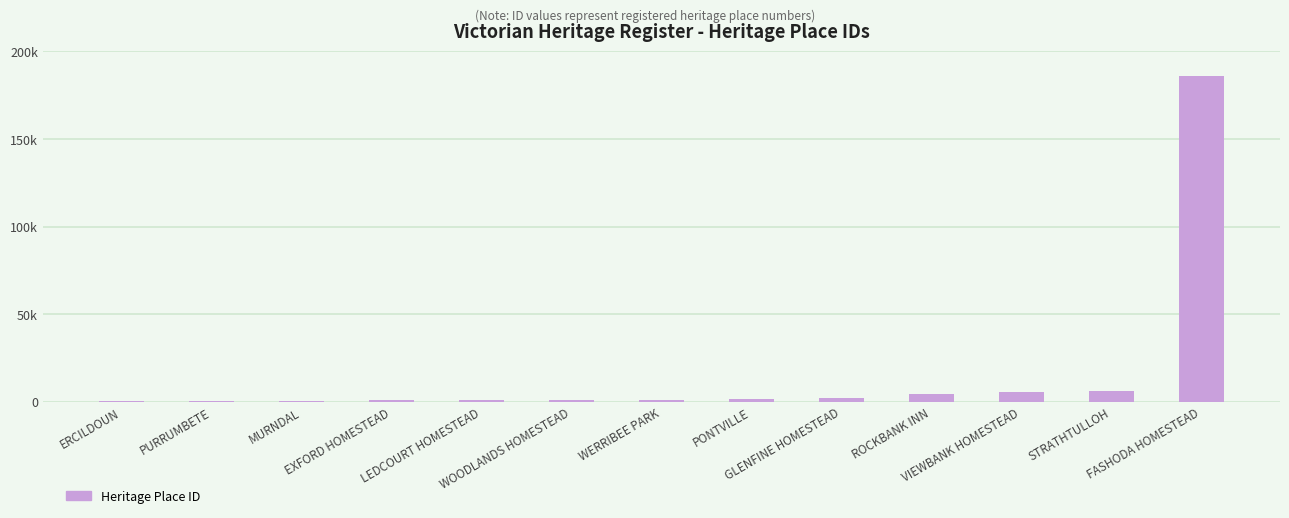

Are the bars horizontal?

No